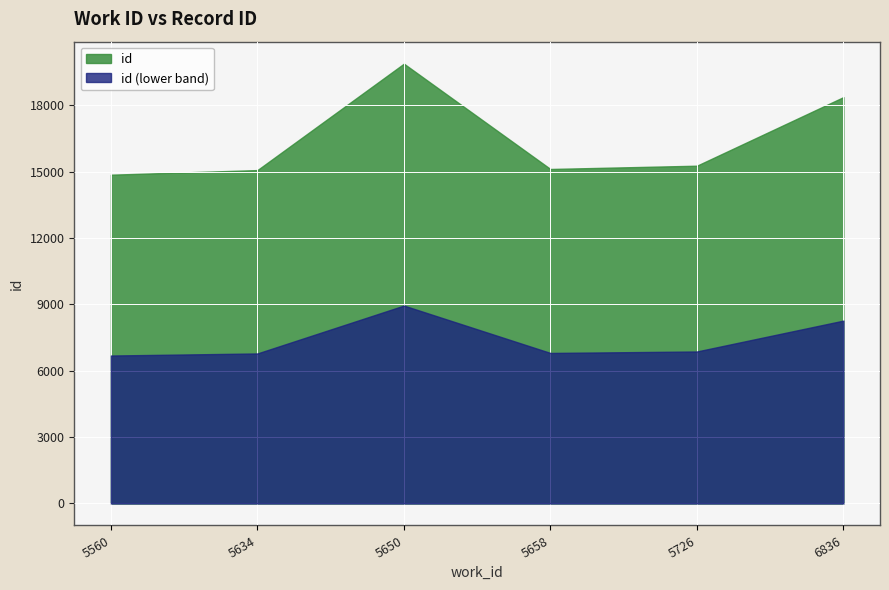

What is the sum of all values?

98530